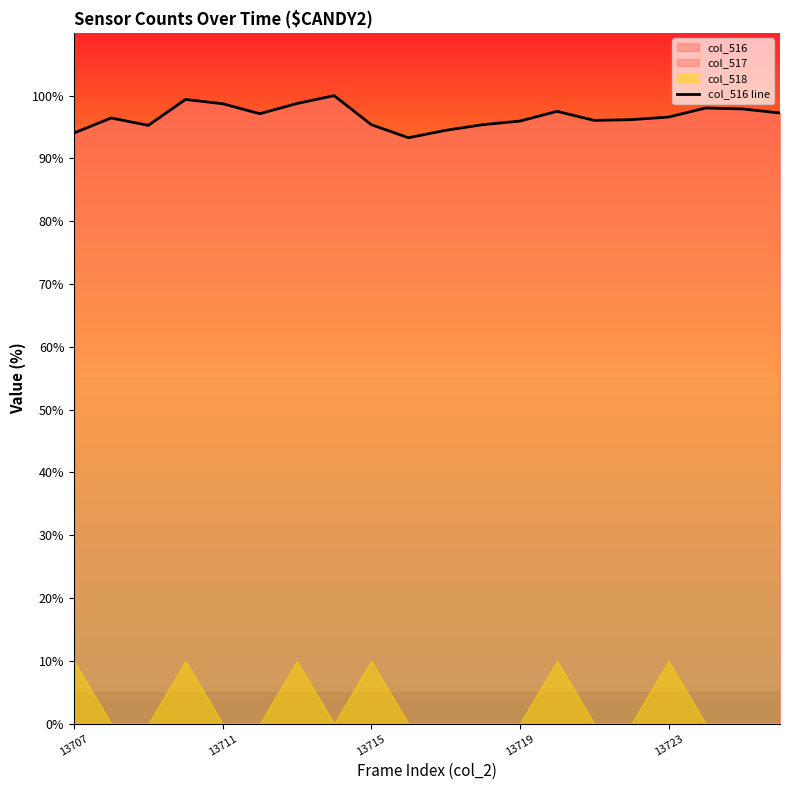

What is the lowest value of the col_516 line series?

93.3